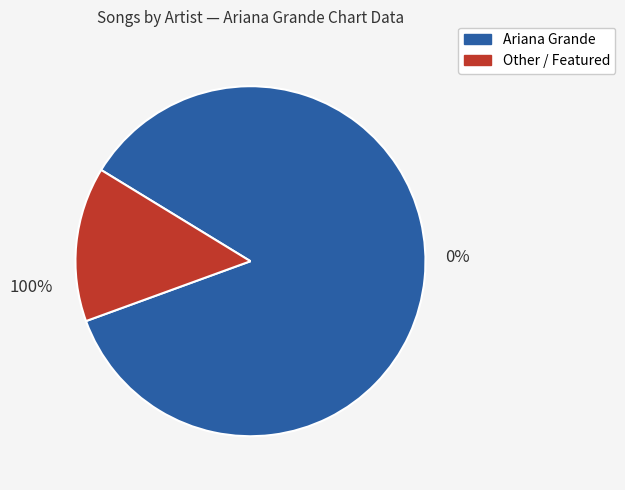

True or false: Other / Featured accounts for 23% of the total.

False